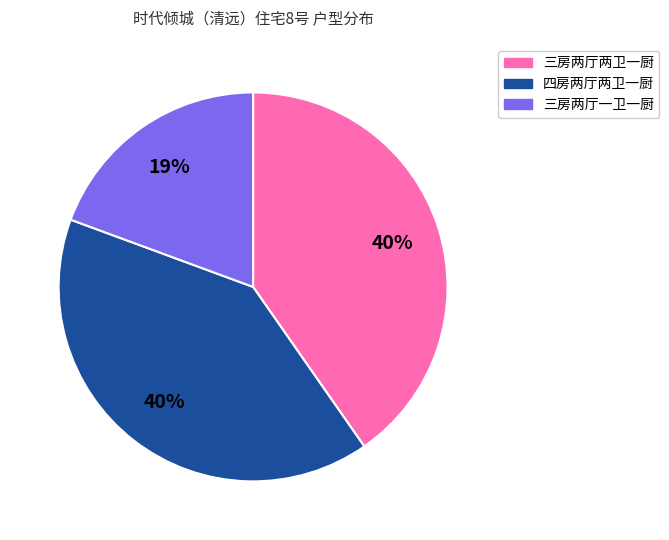

Is the sum of 三房两厅两卫一厨 and 三房两厅一卫一厨 greater than half?

Yes